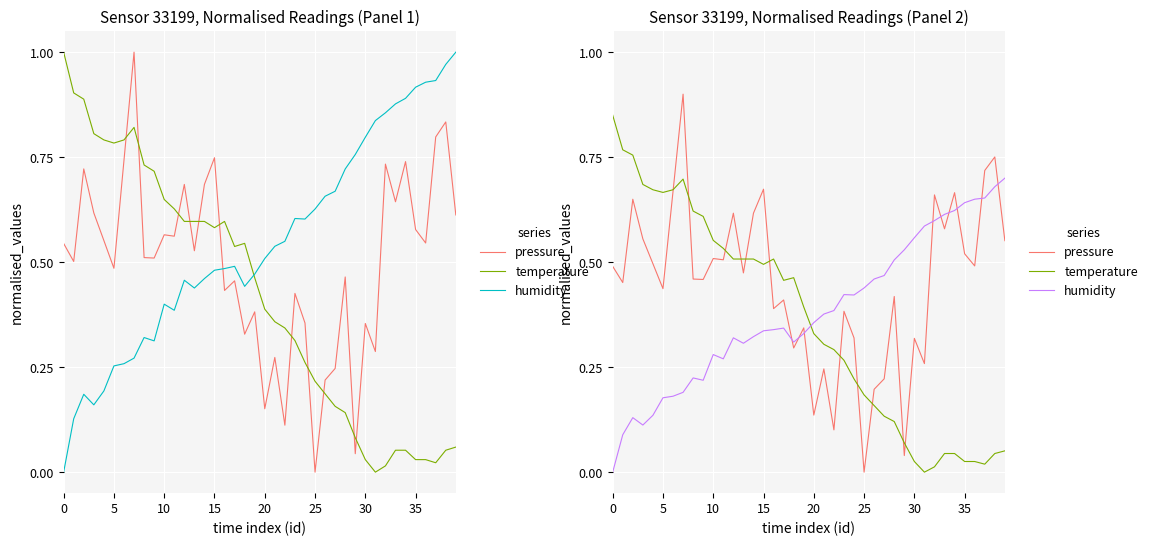

True or false: temperature and humidity cross at least once.

True